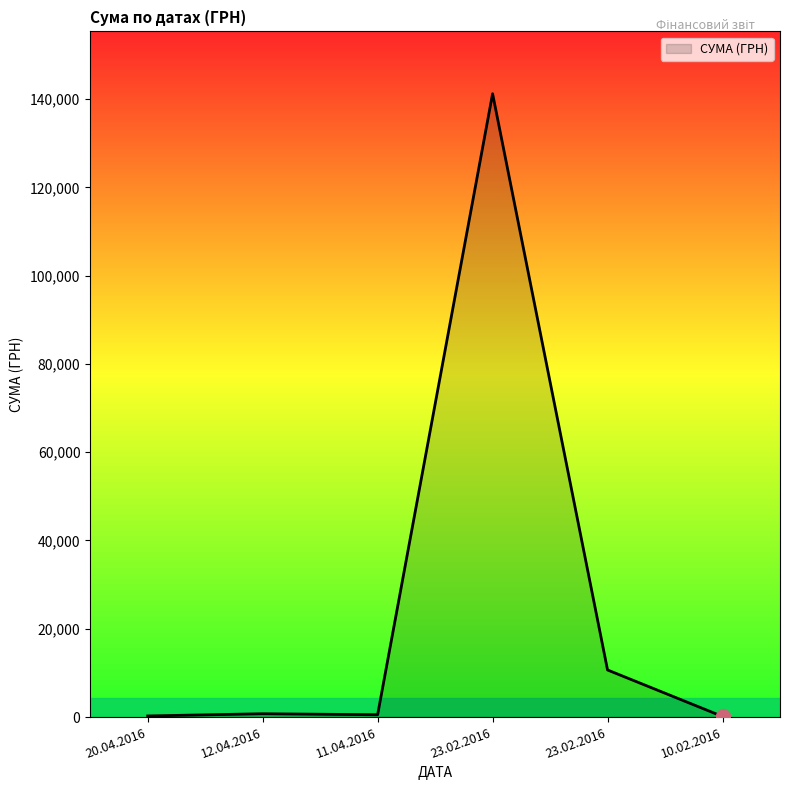

Does the chart have visible grid lines?

No